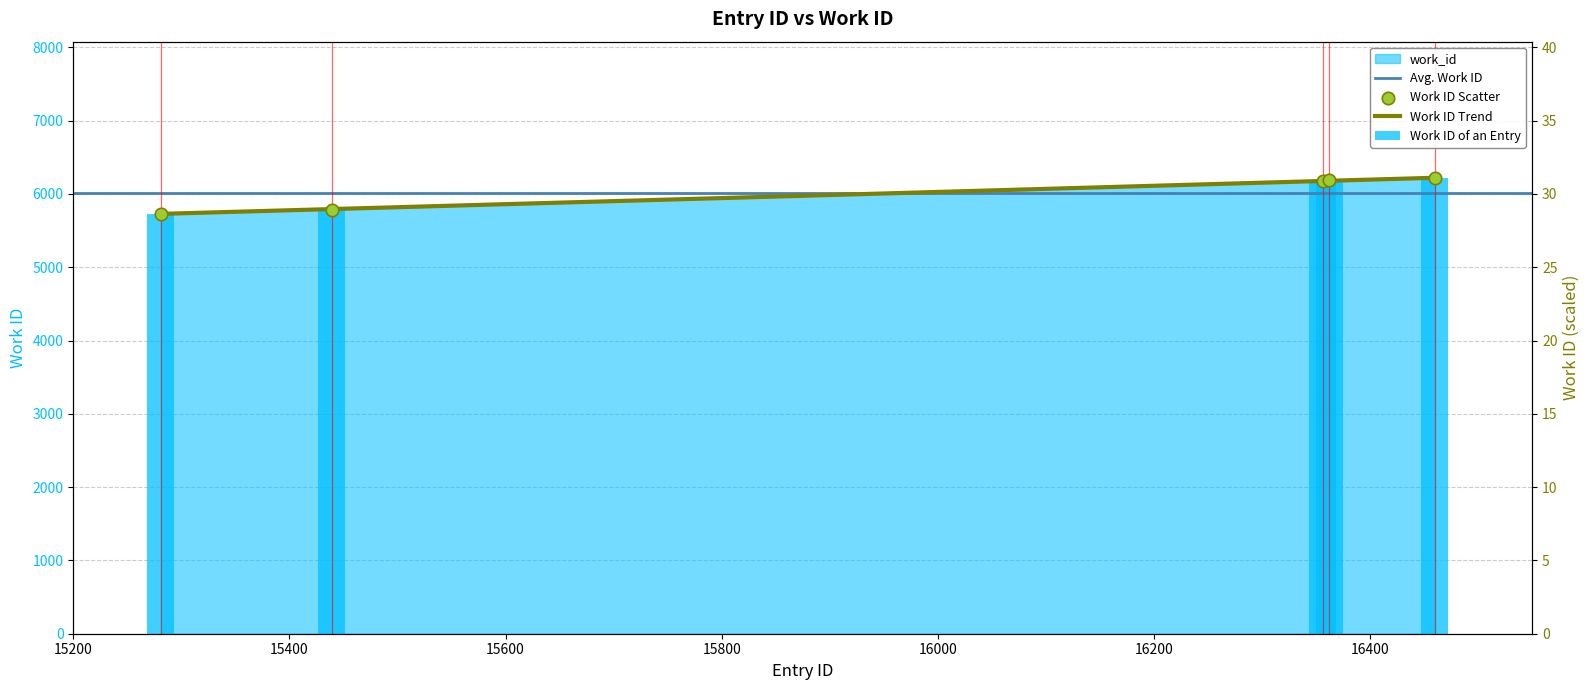

What is the ratio of the value at 16356 to the value at 16362?

1.0